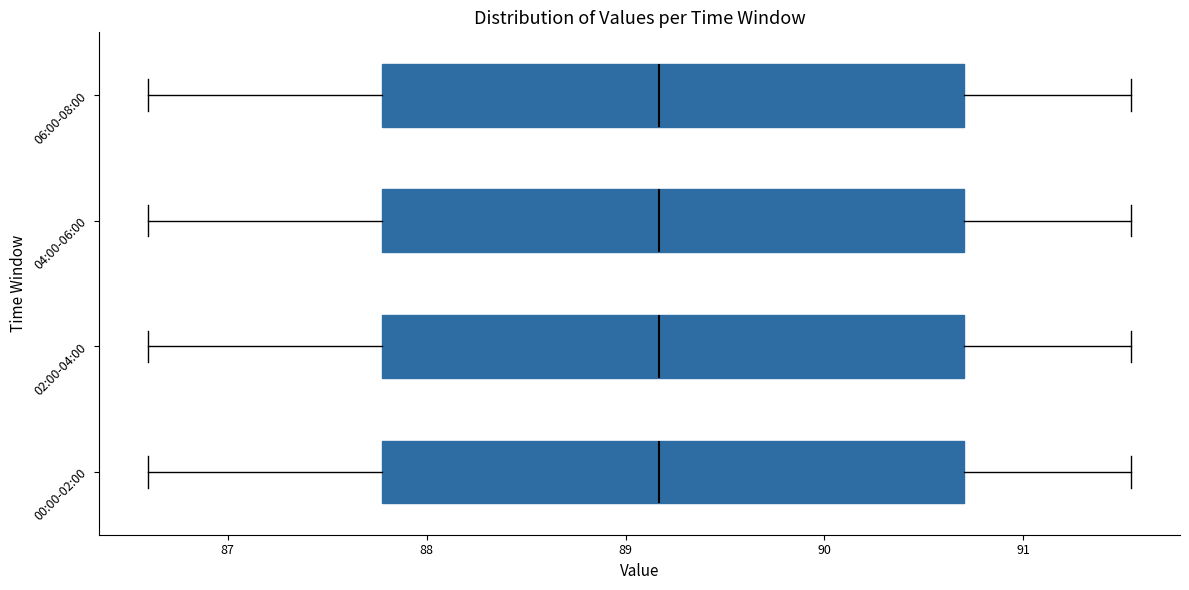

Reading bottom to top, read every box against the x-axis: the position of its median line, the range the box covers, and the ends of its whiskers. The values are not printed on the chart, so give them approximately, as read against the axis.

00:00-02:00: median 89.2, box 87.8 to 90.7, whiskers 86.6 to 91.5
02:00-04:00: median 89.2, box 87.8 to 90.7, whiskers 86.6 to 91.5
04:00-06:00: median 89.2, box 87.8 to 90.7, whiskers 86.6 to 91.5
06:00-08:00: median 89.2, box 87.8 to 90.7, whiskers 86.6 to 91.5